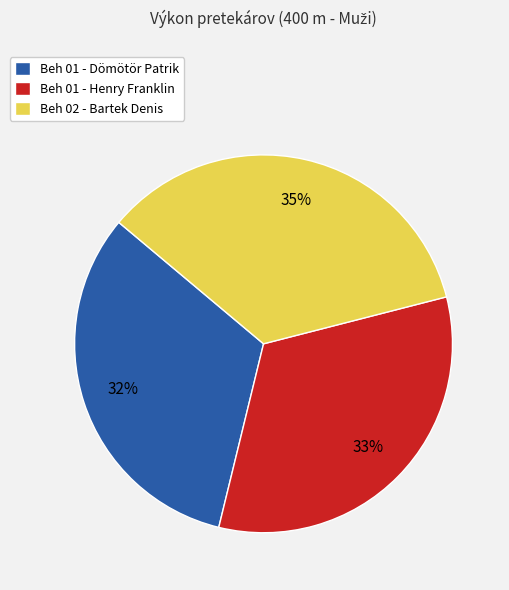

Count the number of slices in the pie.

3